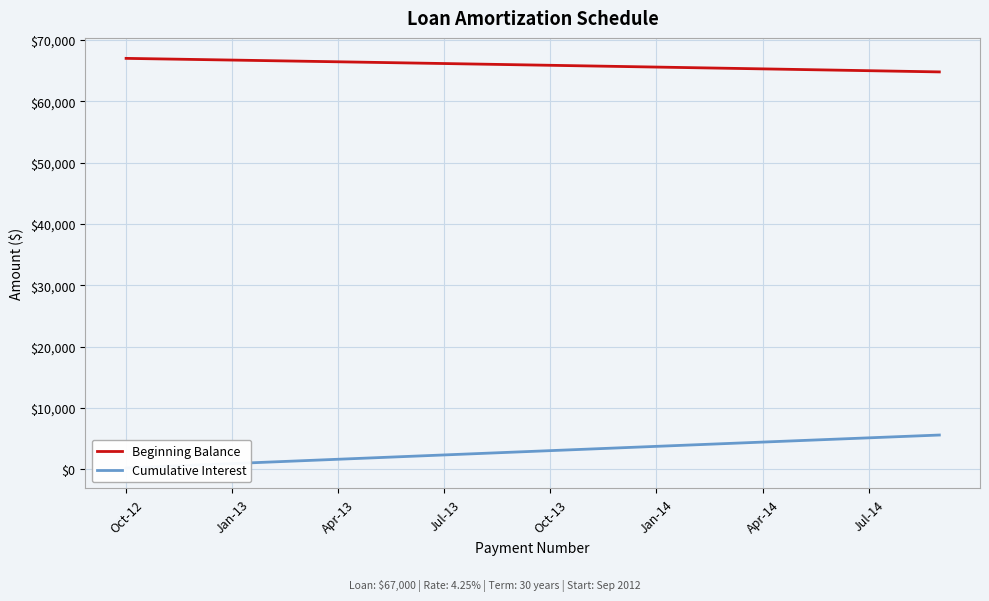

What is the maximum value for Beginning Balance?

67000.0